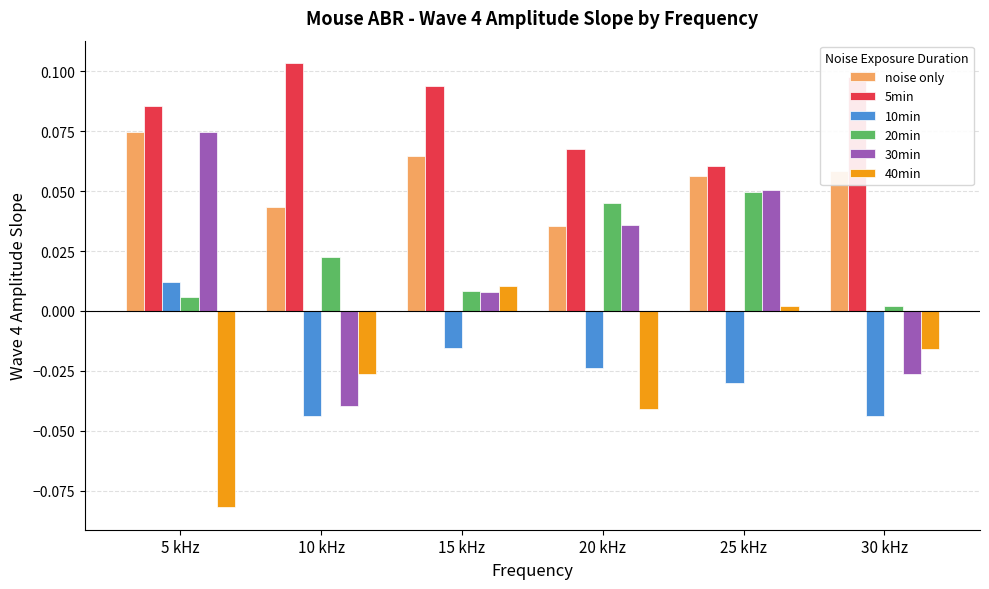

Which label corresponds to the smallest value in the chart?

5 kHz